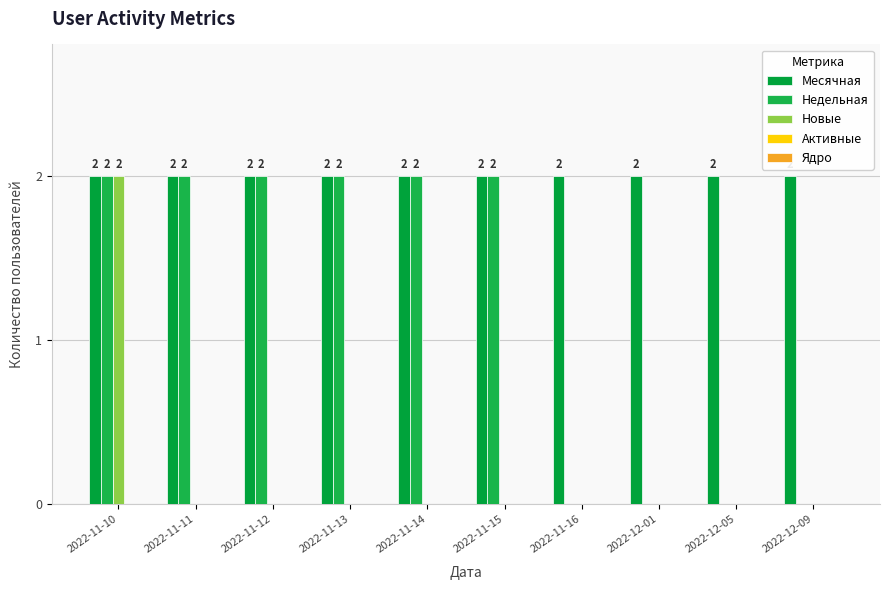

What is the difference between the maximum and minimum values in the Новые series?

2